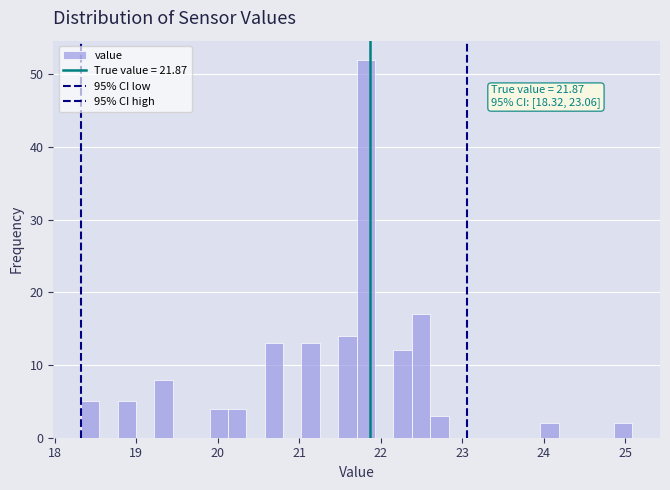

Around what value on the x-axis is the tallest bar? Give the approximate position of its centre, as read against the axis.

21.8